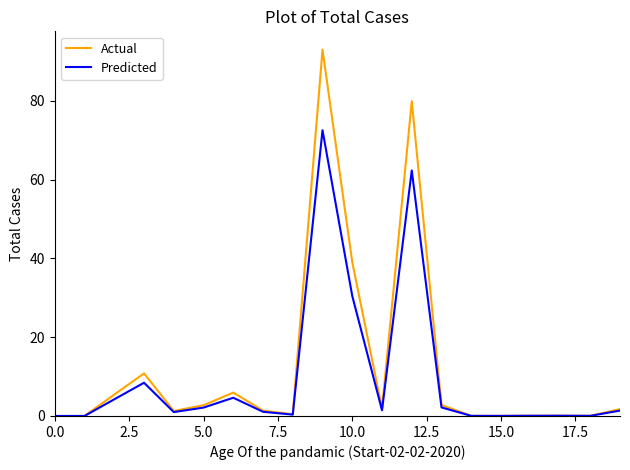

Rank the series by their maximum value, from lowest to highest.

Predicted, Actual